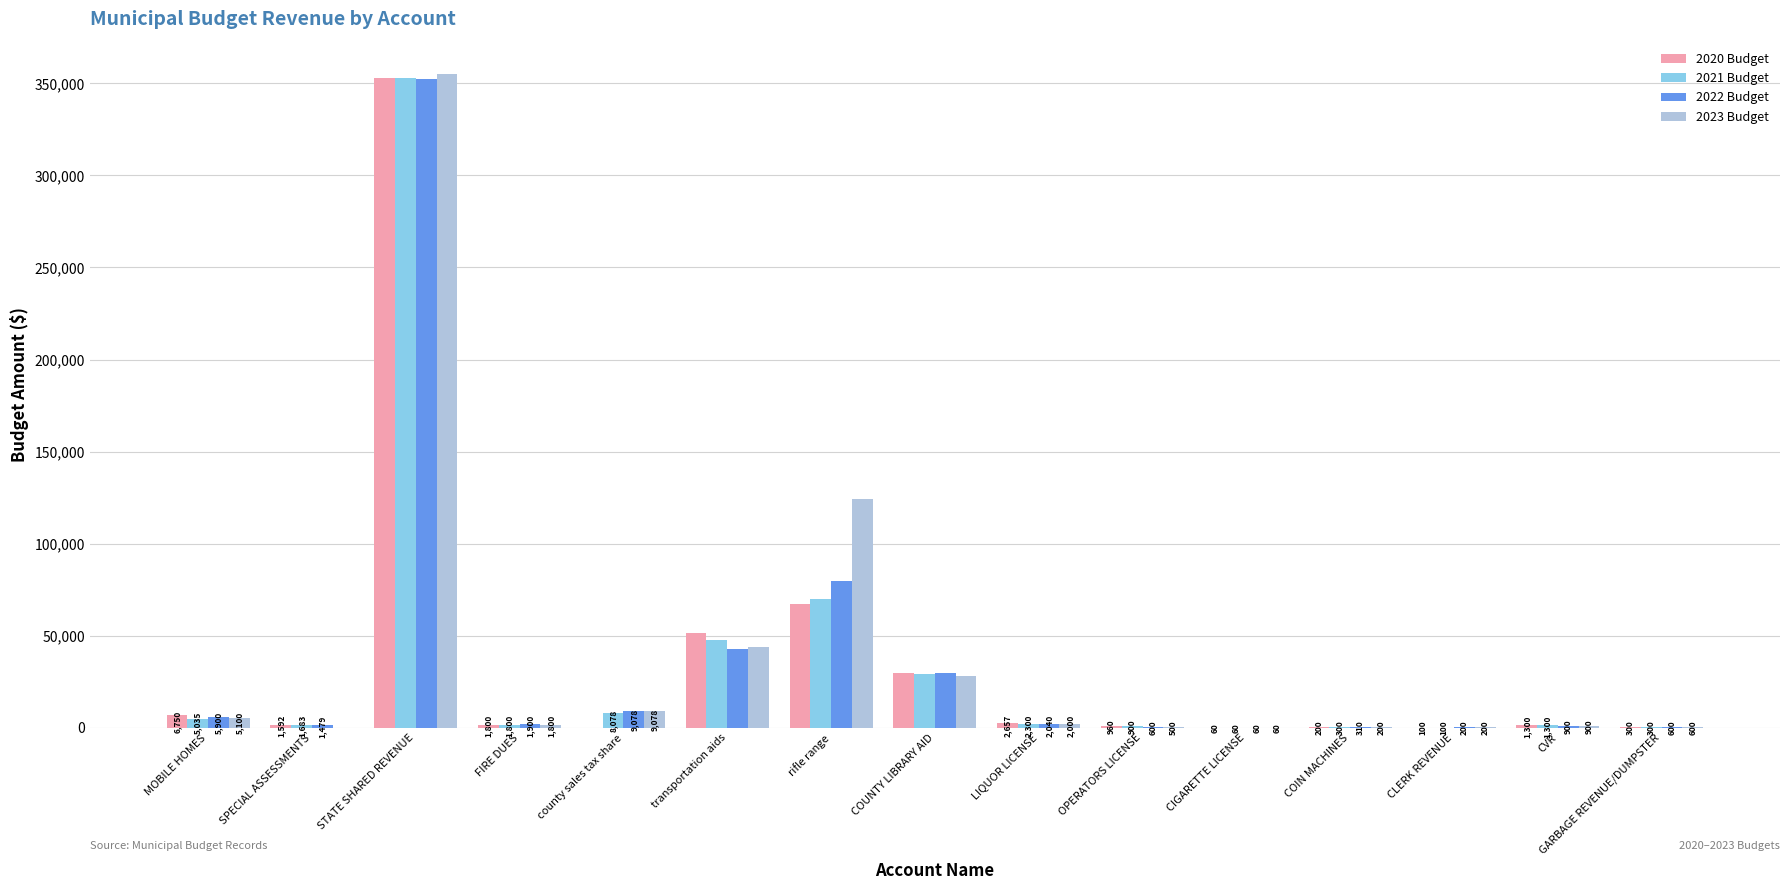

The 2022 Budget series shows 5900.0 at MOBILE HOMES. True or false?

True